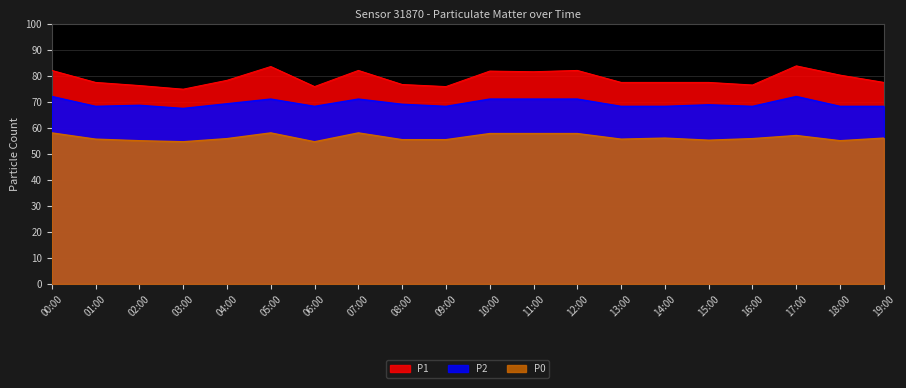

Count the number of categories in the chart.

20